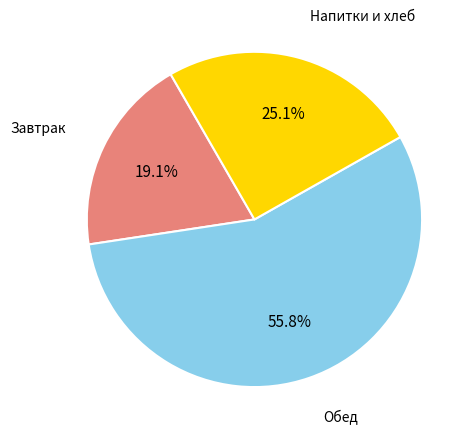

Does any single category account for the majority?

Yes